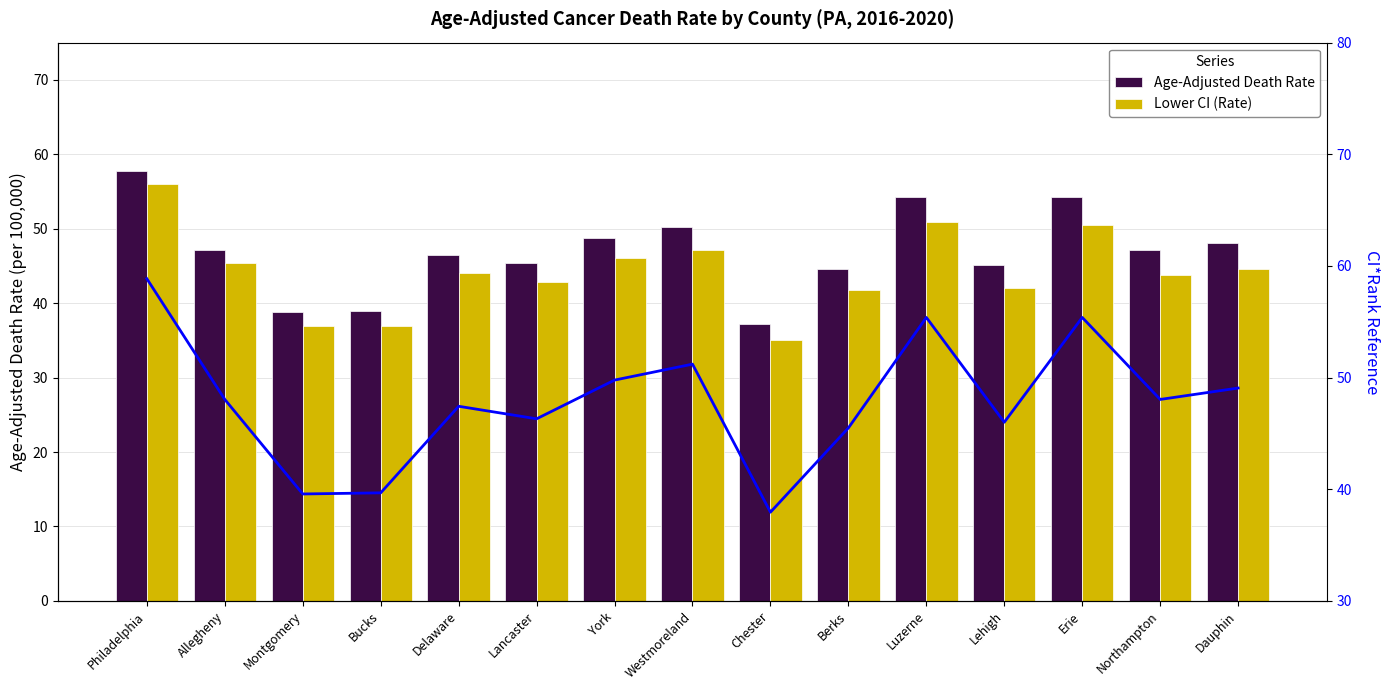

The Age-Adjusted Death Rate series shows 75.7 at York. True or false?

False